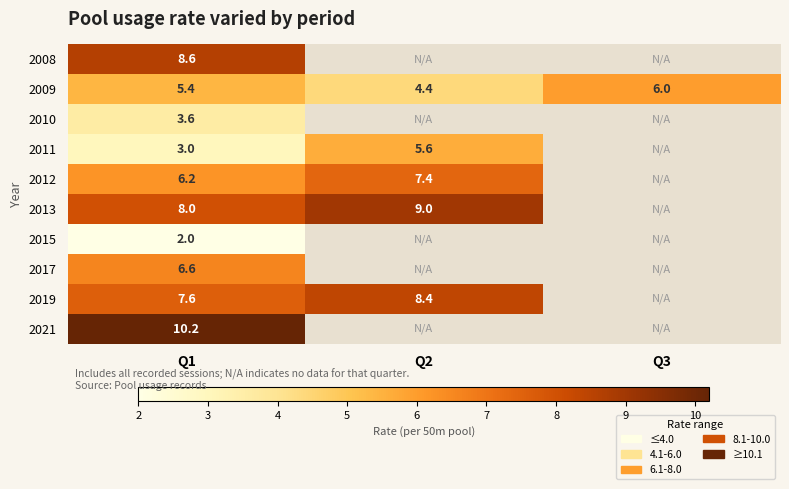

Rank the categories by 2009 value from lowest to highest.

Q2, Q1, Q3